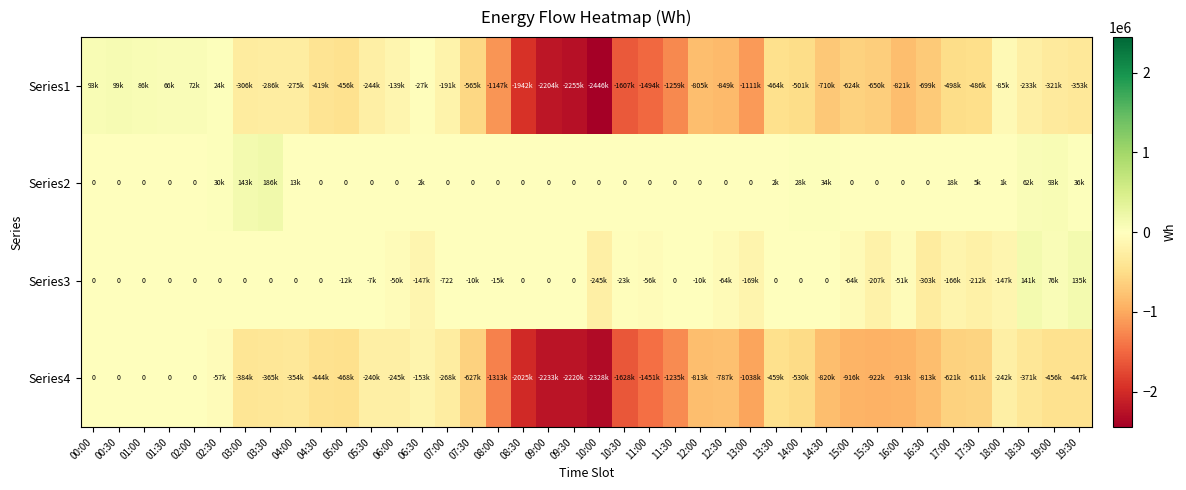

Which series changed the most between 09:00 and 10:30?

Series4